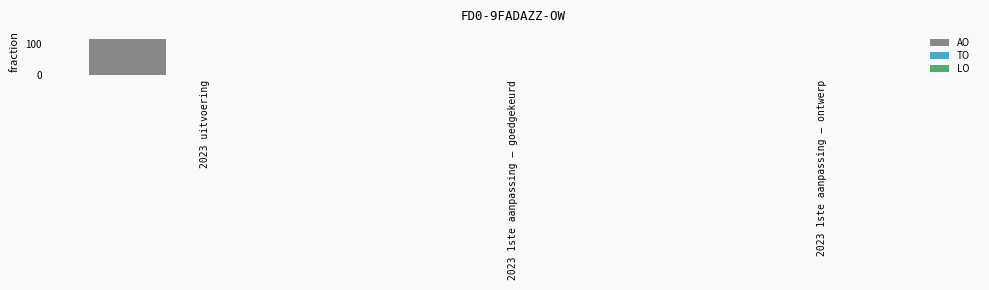

The value at 2023 uitvoering is 24. True or false?

False